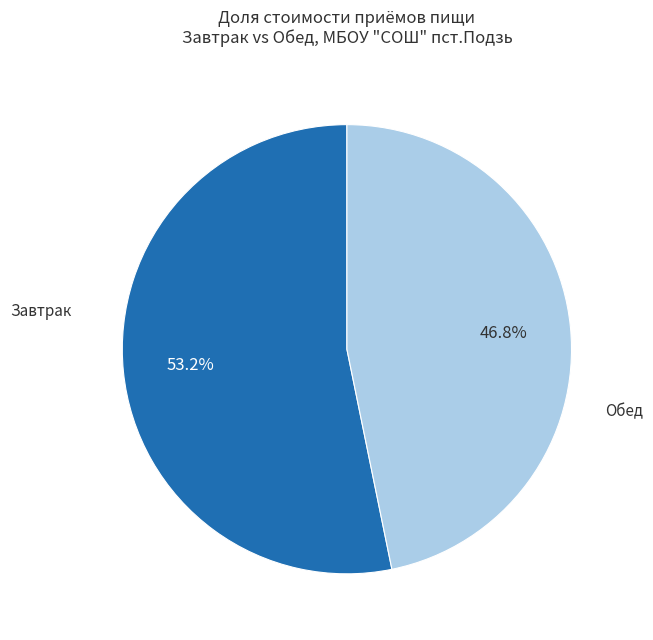

Is there any slice that represents more than half of the pie?

Yes